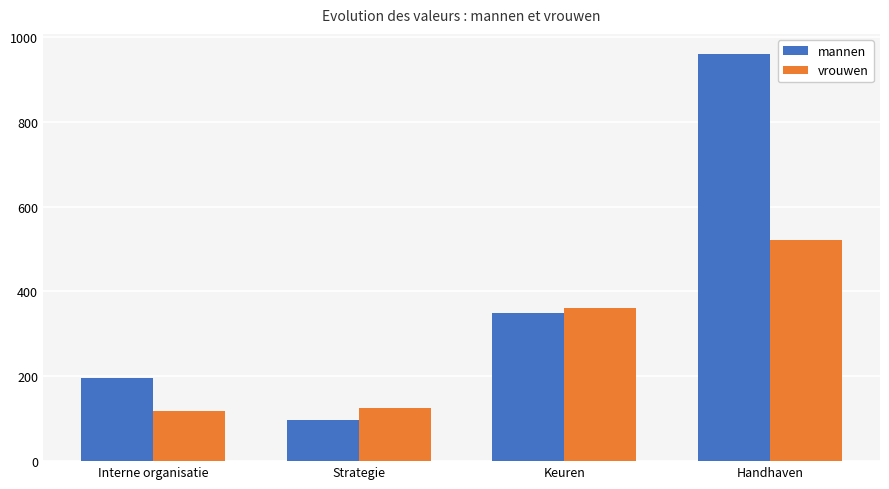

Does the chart contain any negative values?

No